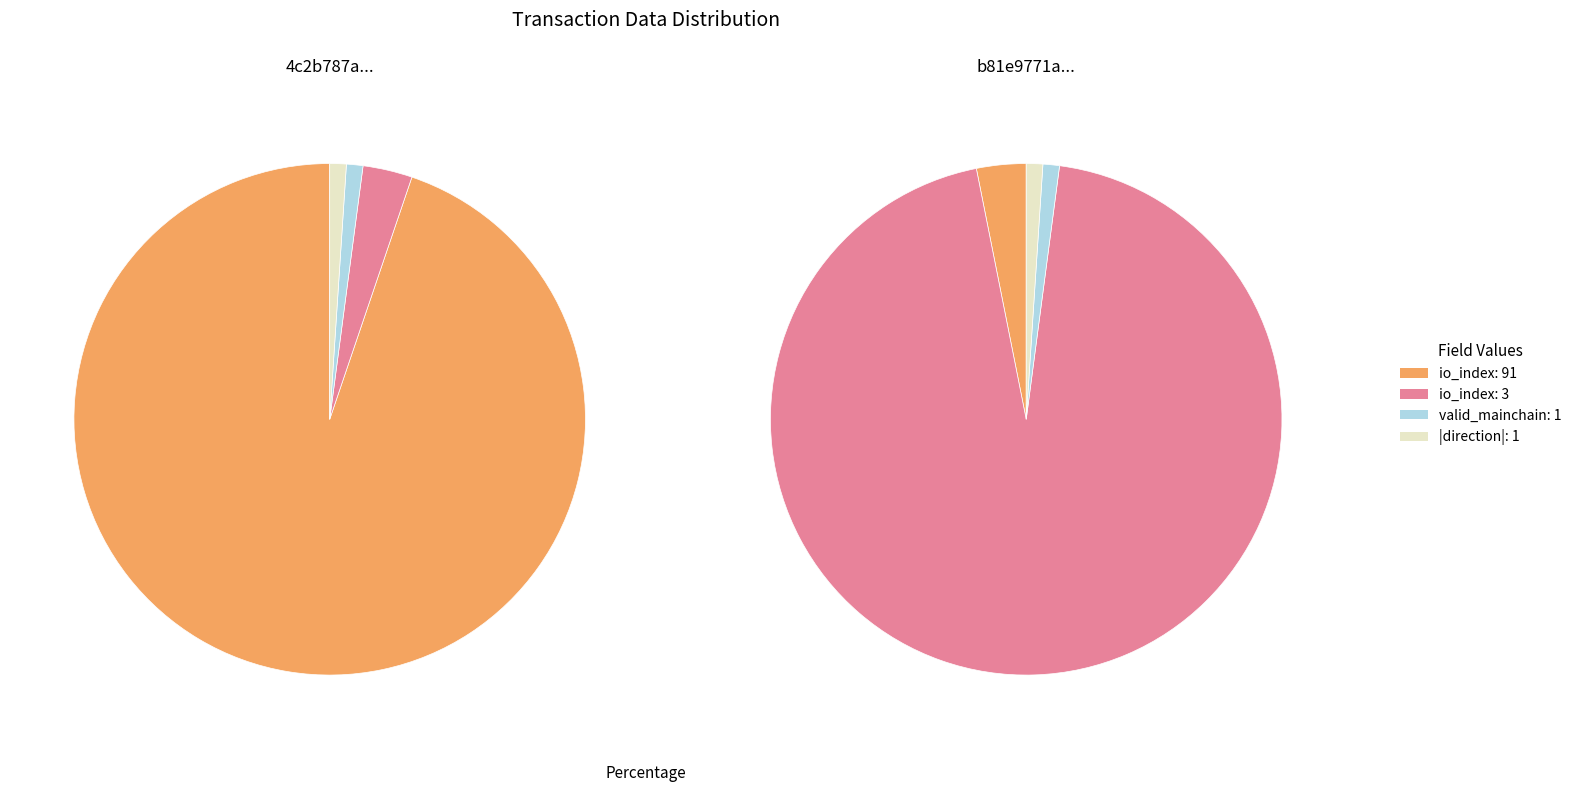

To the nearest percent, what percentage of the pie is io_index_91?

95%